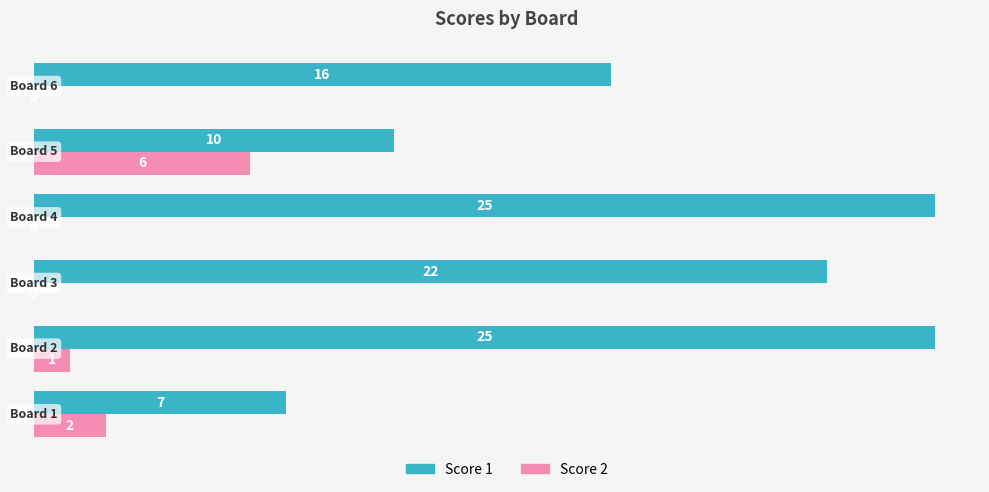

What is the sum of all Score 1 values?

105